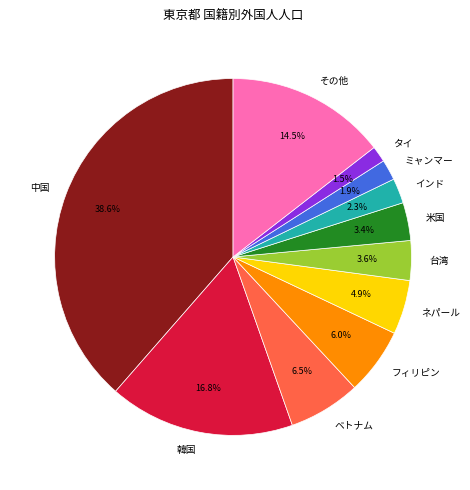

Approximately how many times larger is the value at ネパール compared to その他?

0.3